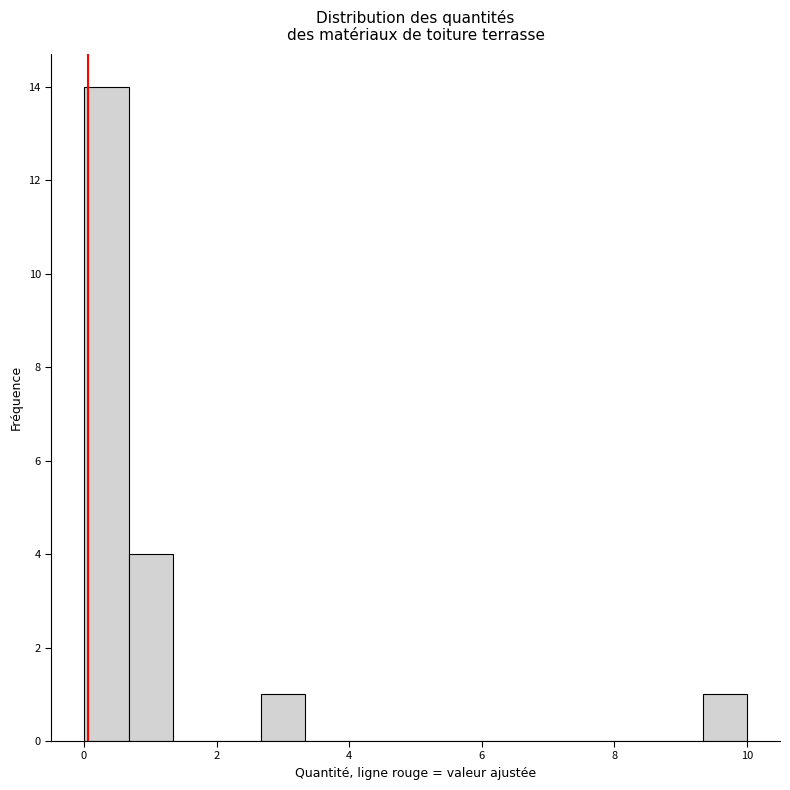

Around what value on the x-axis is the tallest bar? Give the approximate position of its centre, as read against the axis.

0.4